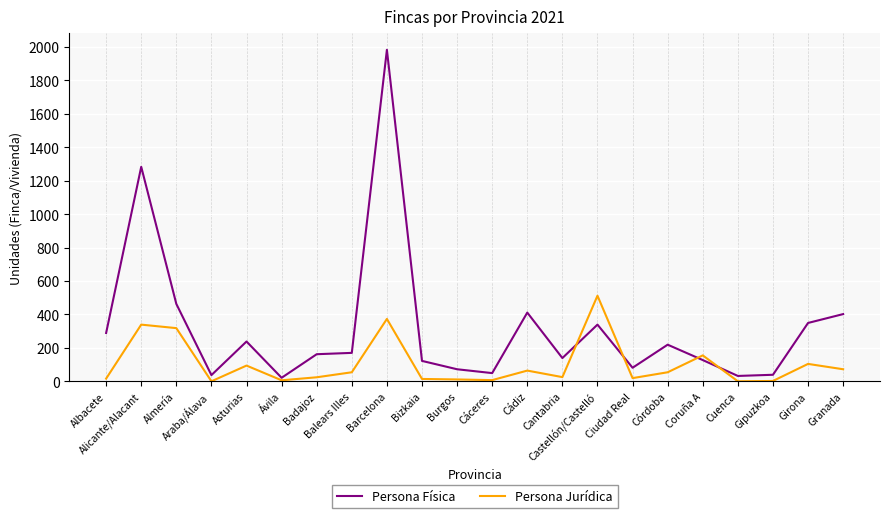

The value of Persona Física at Coruña A is 127. True or false?

True